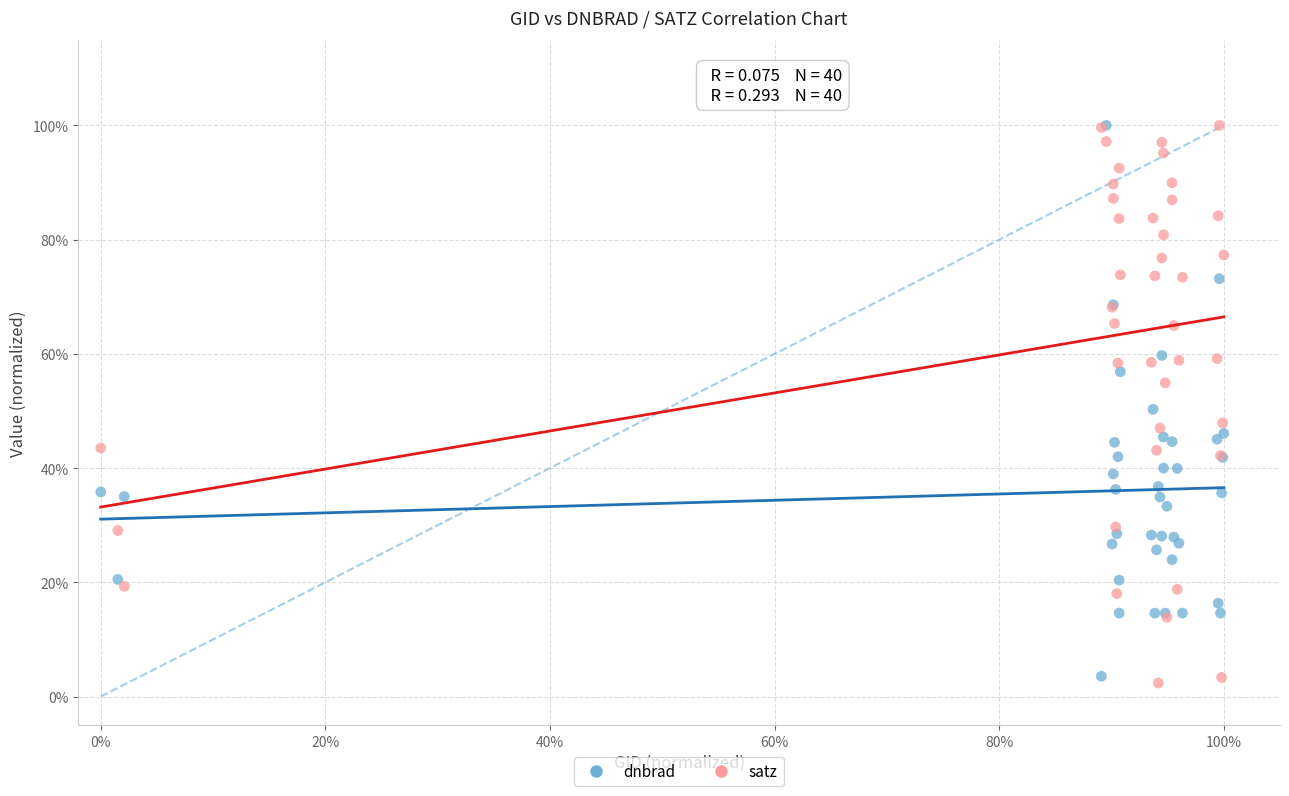

What are all the series names shown in the legend?

dnbrad, satz